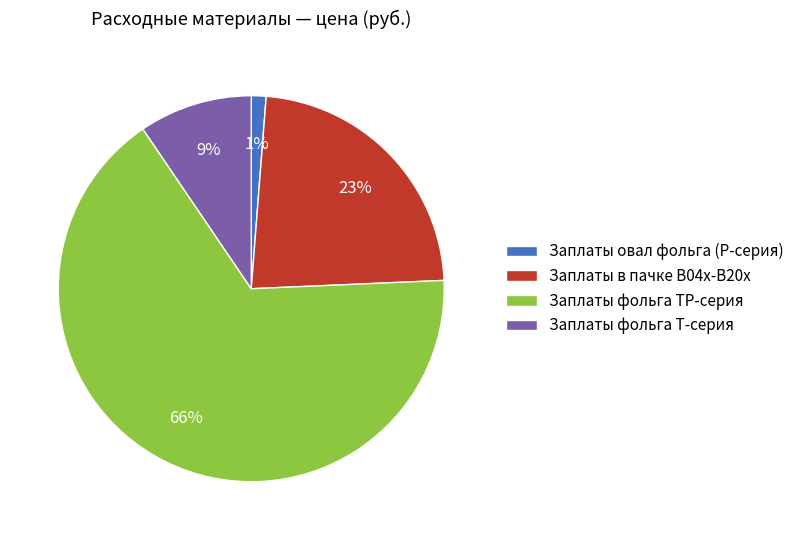

Do Заплаты фольга T-серия and Заплаты фольга TP-серия together represent more than half of the pie?

Yes